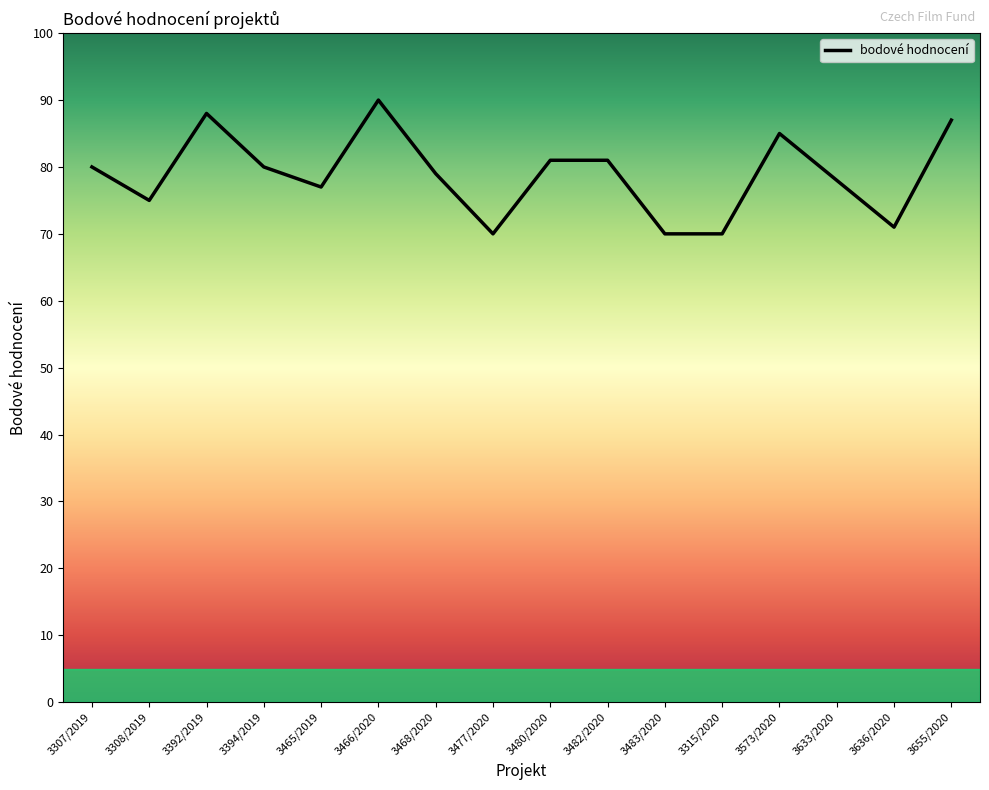

What is the minimum value shown in the chart?

70